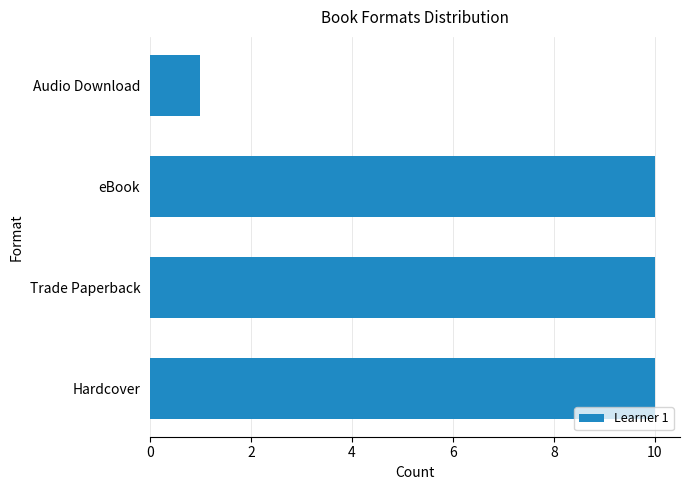

What is the ratio of the value at Trade Paperback to the value at Audio Download?

10.0